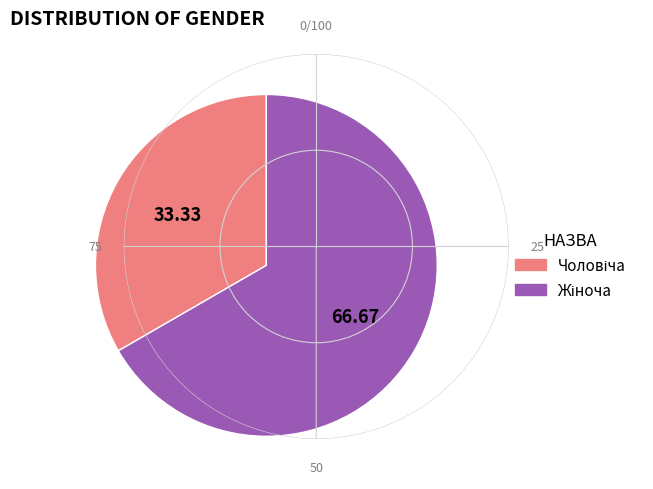

Does any single category account for the majority?

Yes